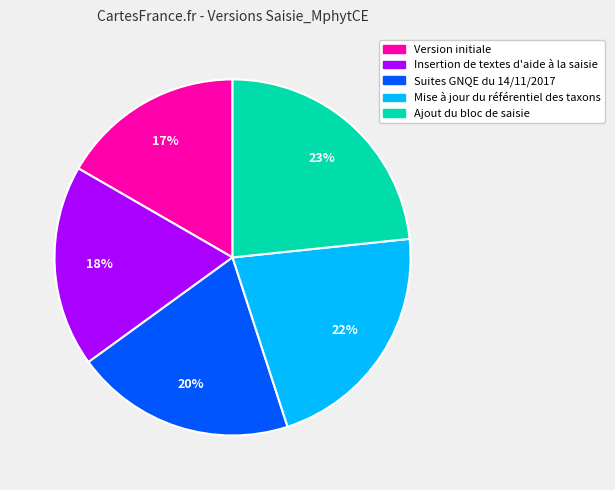

Is the sum of Version initiale and Ajout du bloc de saisie greater than half?

No